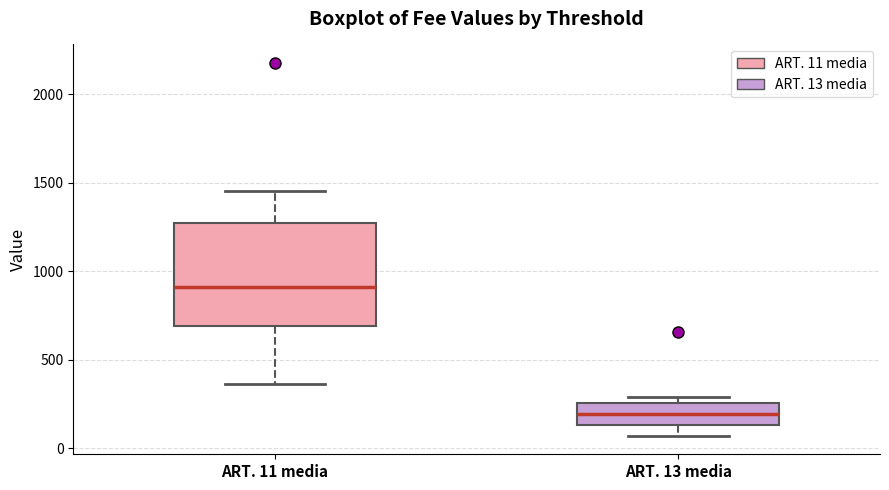

Where is the lower edge of the box for ART. 13 media on the y-axis? The values are not printed on the chart, so give them approximately, as read against the axis.

150